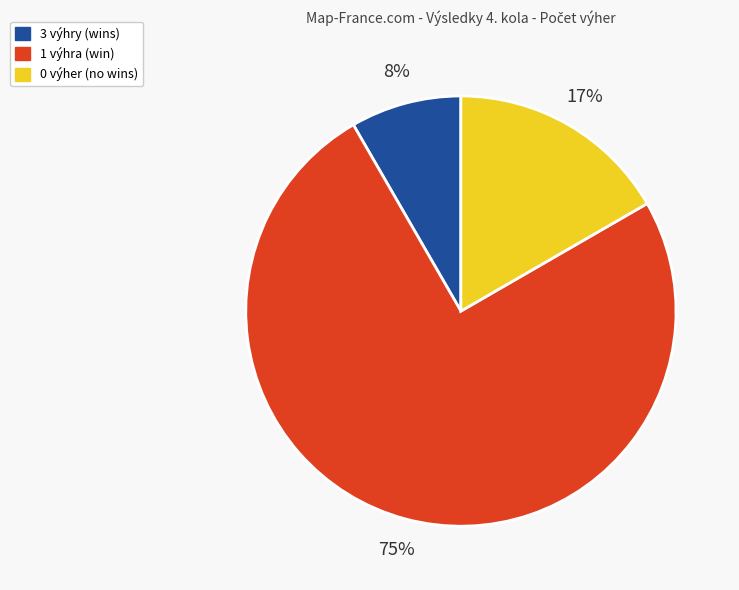

To the nearest percent, what is the difference between the largest and smallest slice percentages?

67%